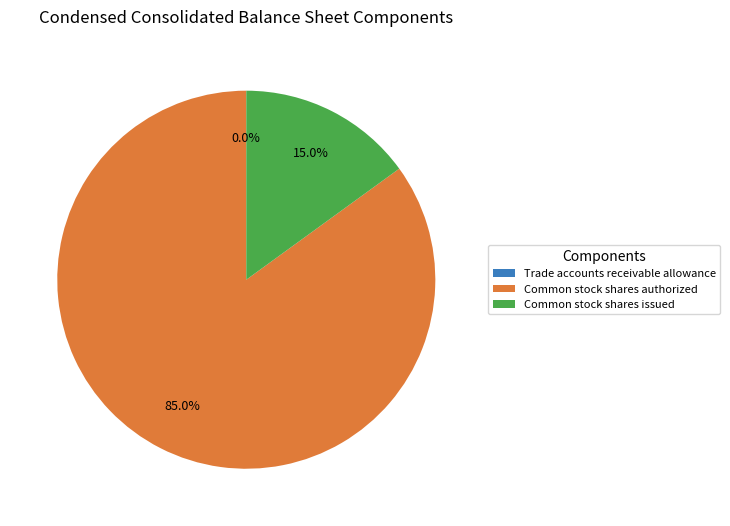

Which slice is the largest?

Common stock shares authorized